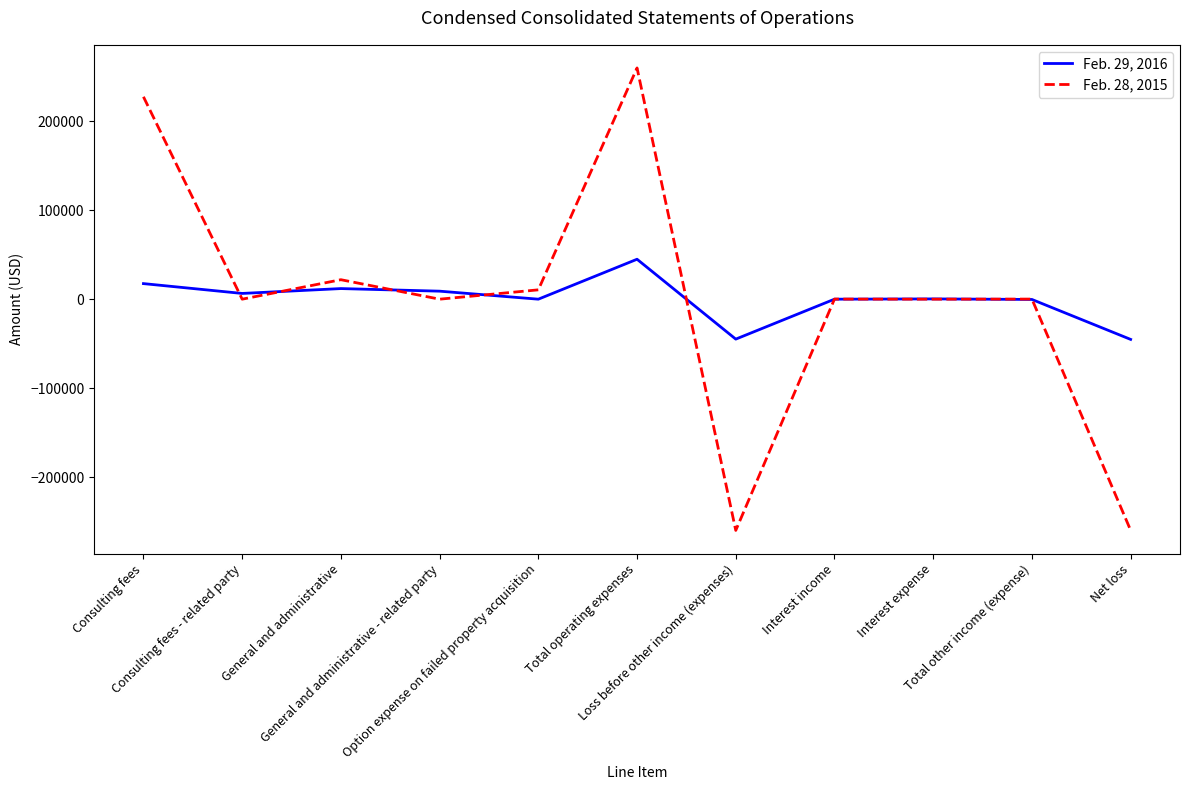

Which series has the widest spread of values?

Feb. 28, 2015